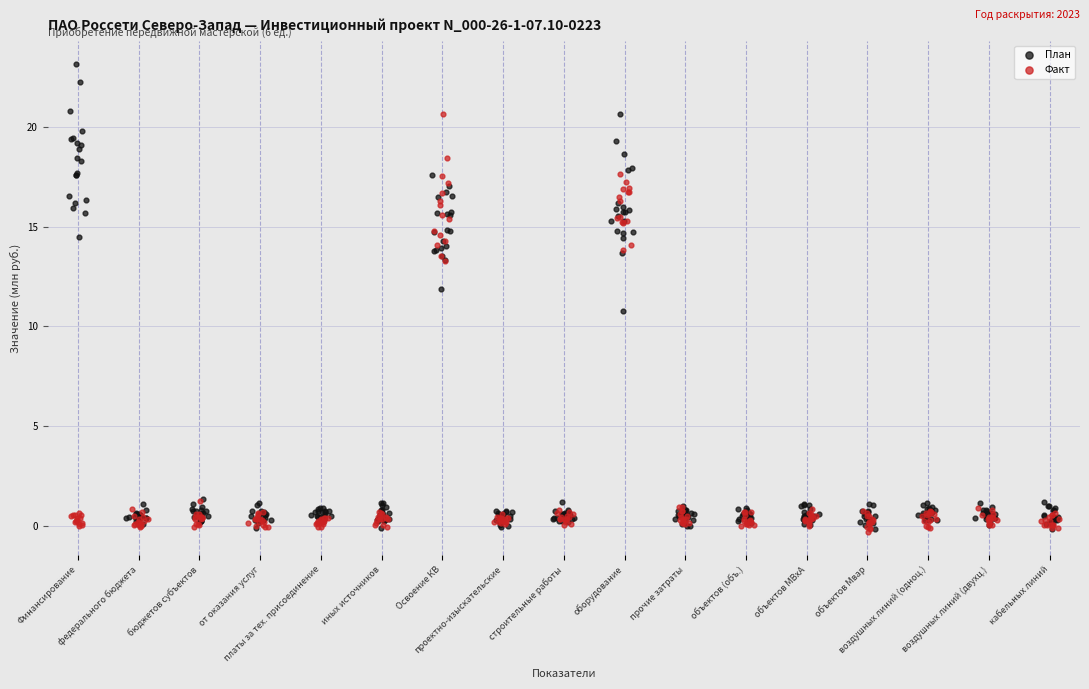

Which series reaches the maximum Y coordinate?

План